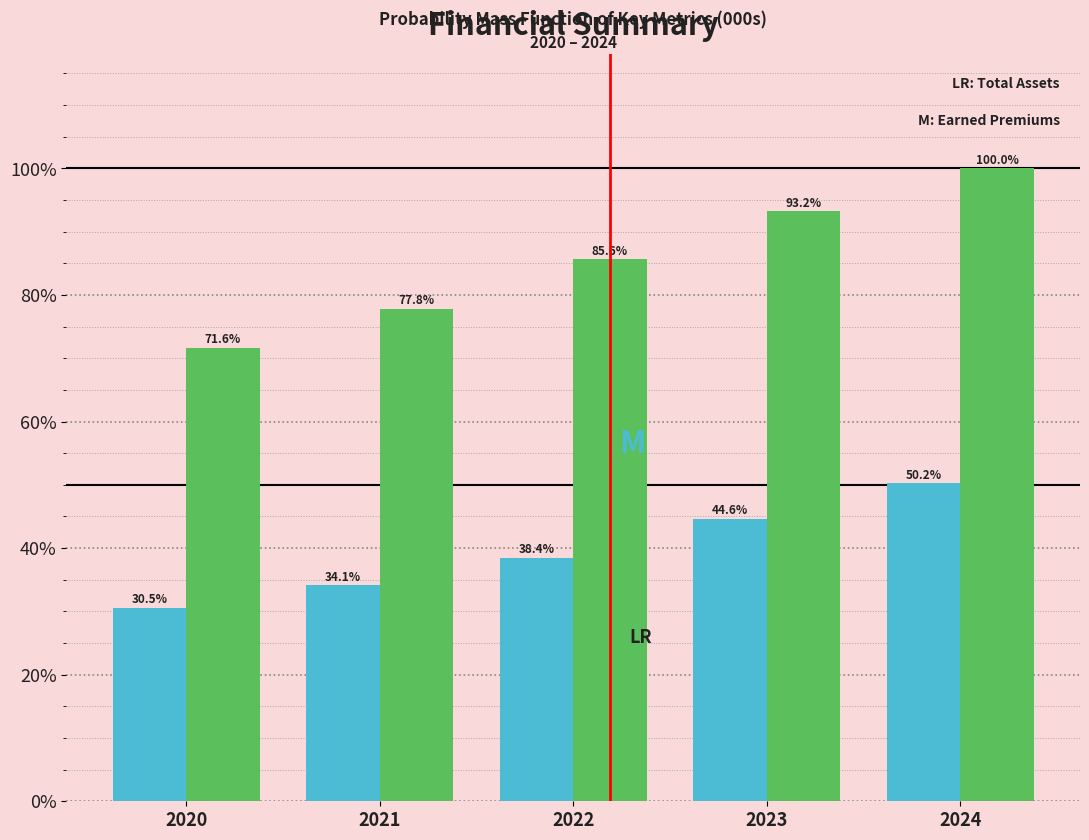

Reading right to left, transcribe all the data shown in this chart.

Total Assets: 2024=50.2	2023=44.6	2022=38.4	2021=34.1	2020=30.5
Earned Premiums: 2024=100.0	2023=93.2	2022=85.6	2021=77.8	2020=71.6